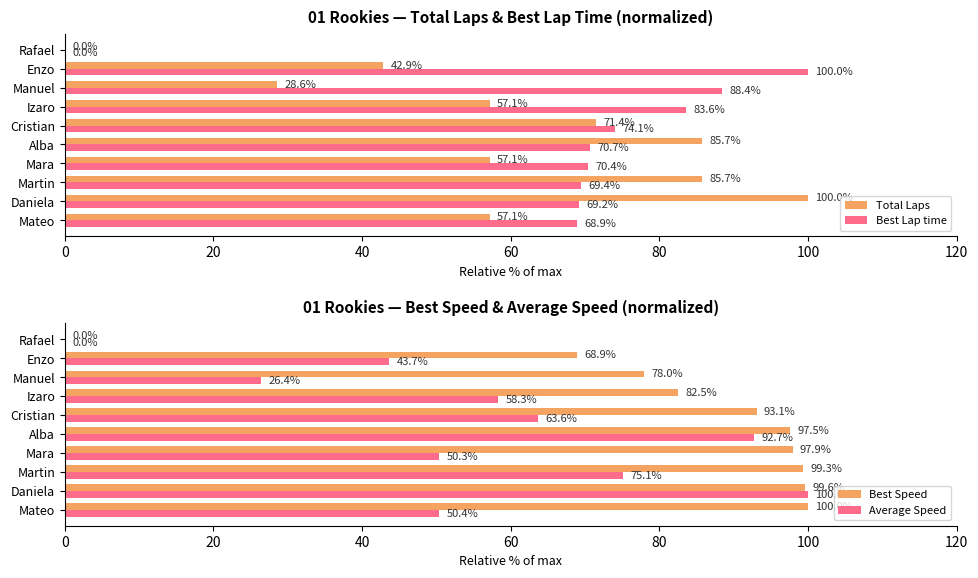

Reading left to right, transcribe all the data shown in this chart.

Total Laps: 57.1	100.0	85.7	57.1	85.7	71.4	57.1	28.6	42.9	0.0
Best Lap time: 68.9	69.2	69.4	70.4	70.7	74.1	83.6	88.4	100.0	0.0
Best Speed: 100.0	99.6	99.3	97.9	97.5	93.1	82.5	78.0	68.9	0.0
Average Speed: 50.4	100.0	75.1	50.3	92.7	63.6	58.3	26.4	43.7	0.0